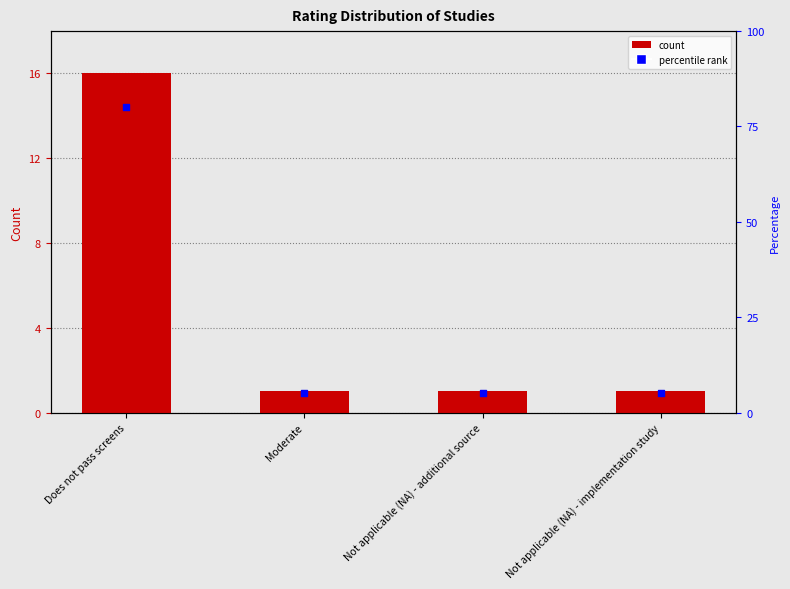

Which has a higher value, Not applicable (NA) - additional source or Not applicable (NA) - implementation study?

Not applicable (NA) - additional source